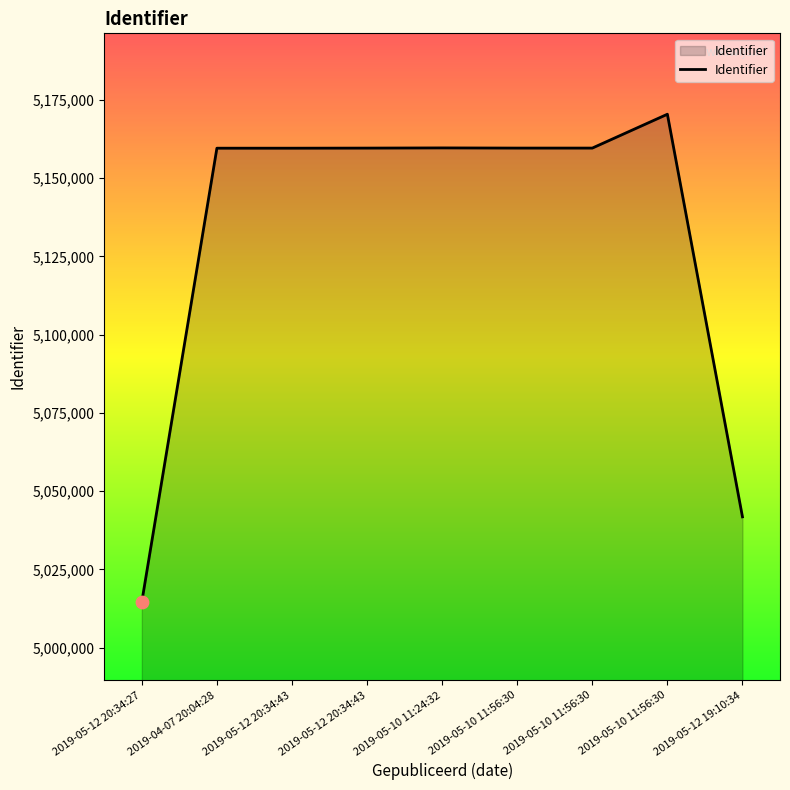

What is the ratio of the value at 2019-05-12 20:34:43 to the value at 2019-05-10 11:56:30?

1.0